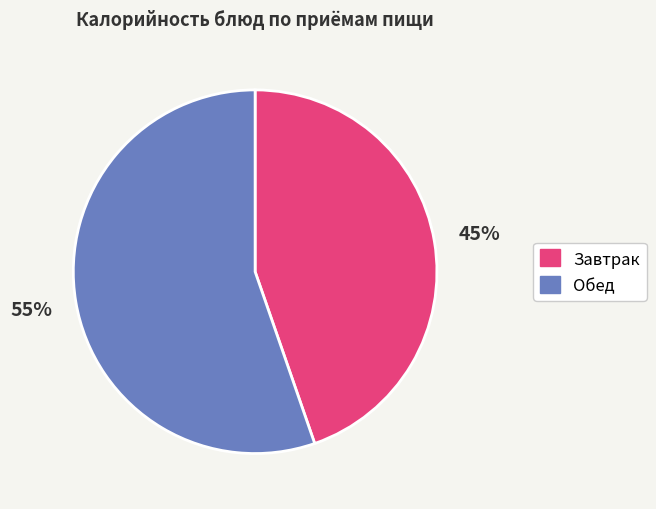

How many segments does this pie chart have?

2